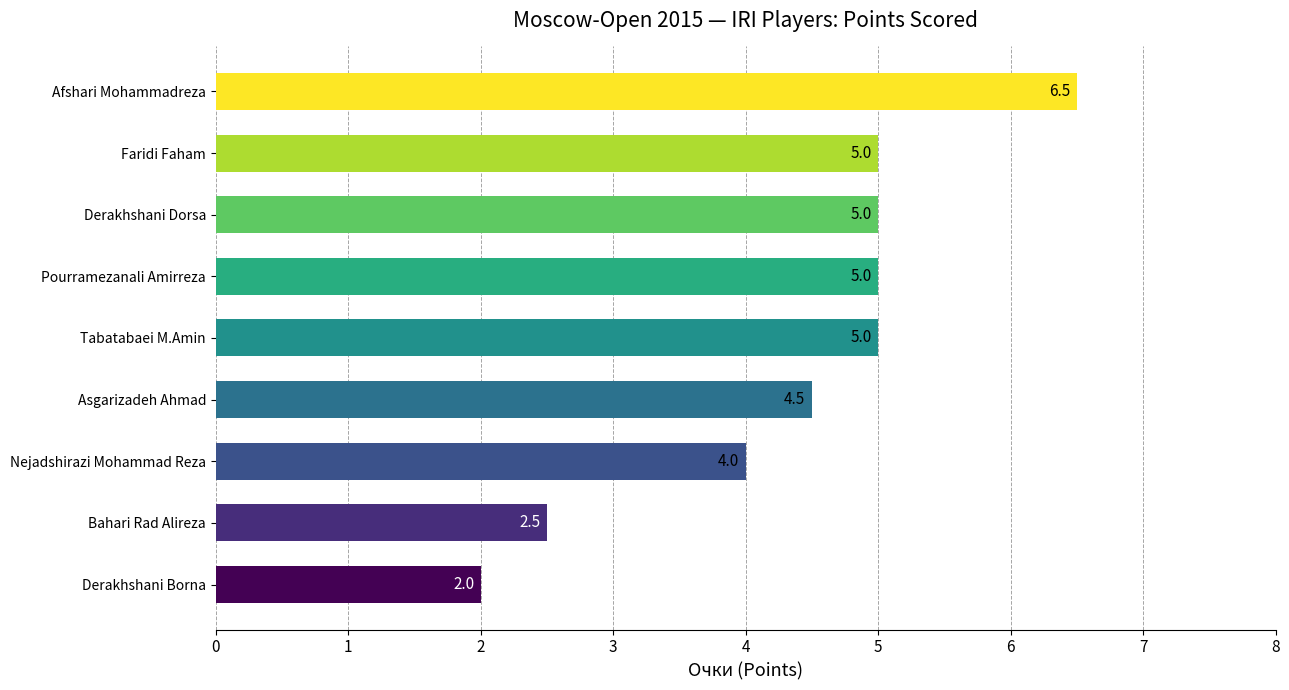

True or false: the data shows 2.8 at Afshari Mohammadreza.

False